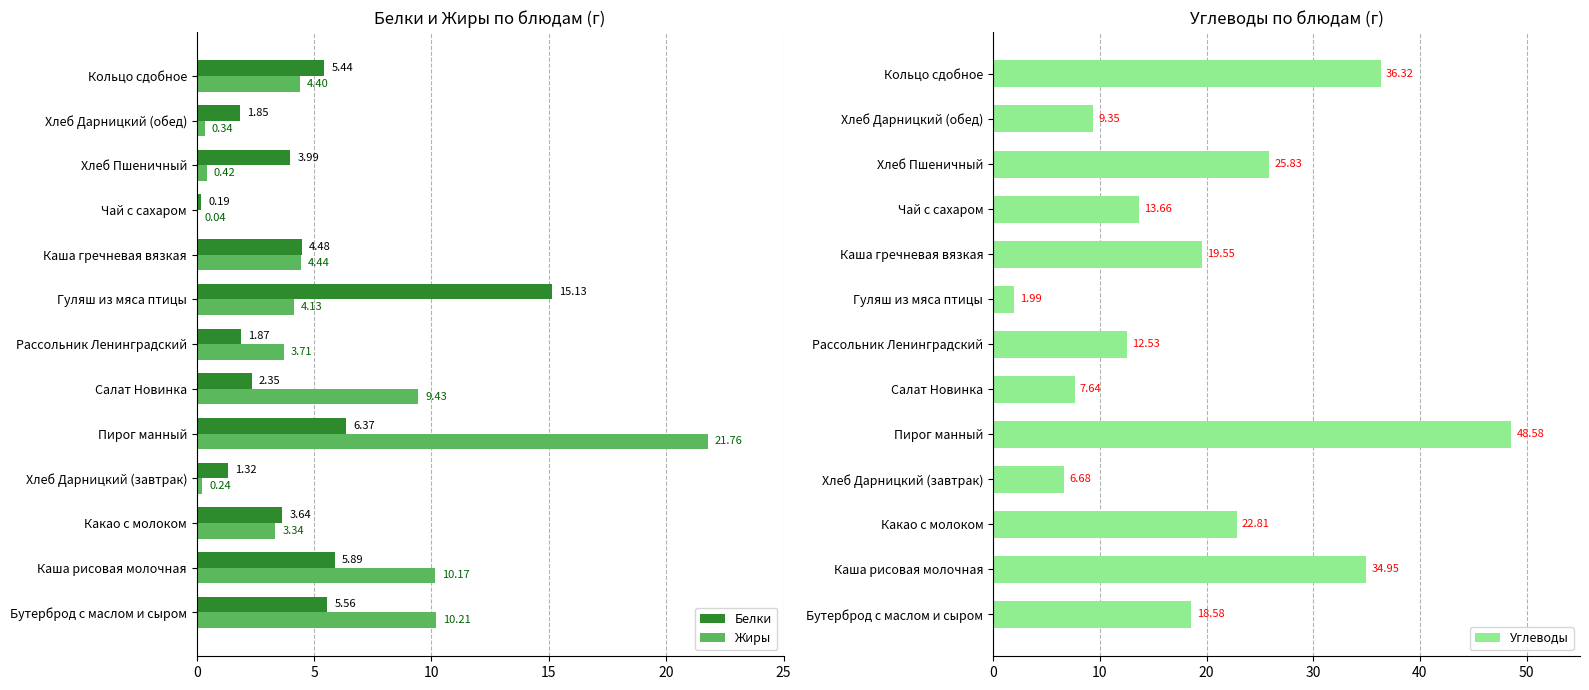

What is the sum of all Жиры values?

72.6